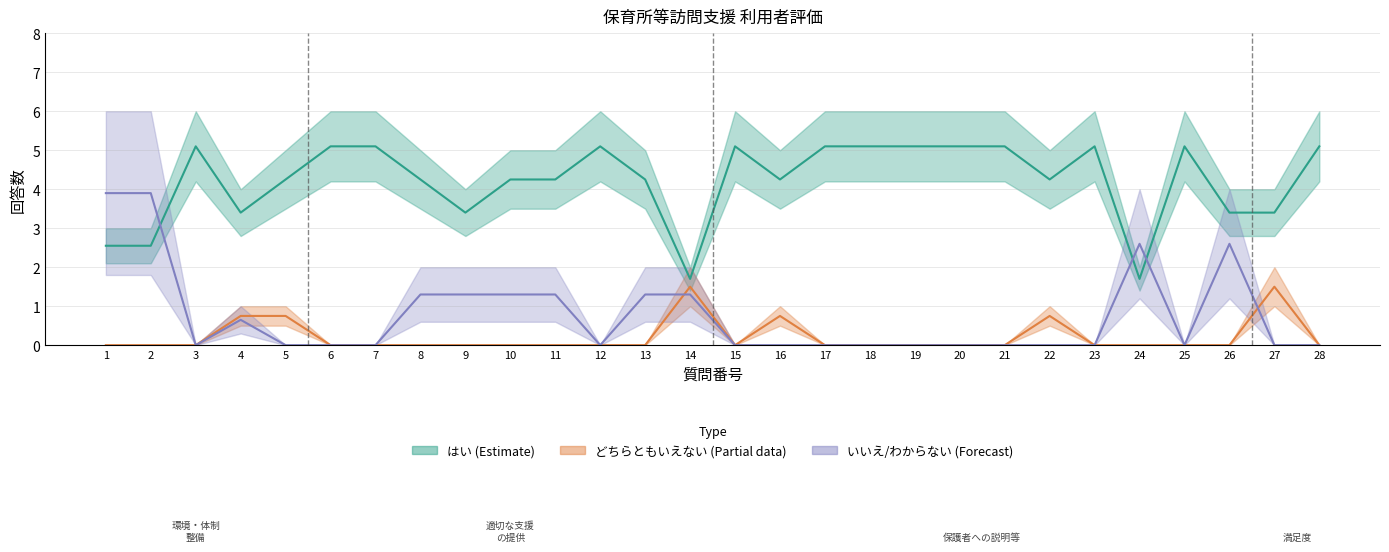

True or false: いいえ and わからない intersect in this chart.

False